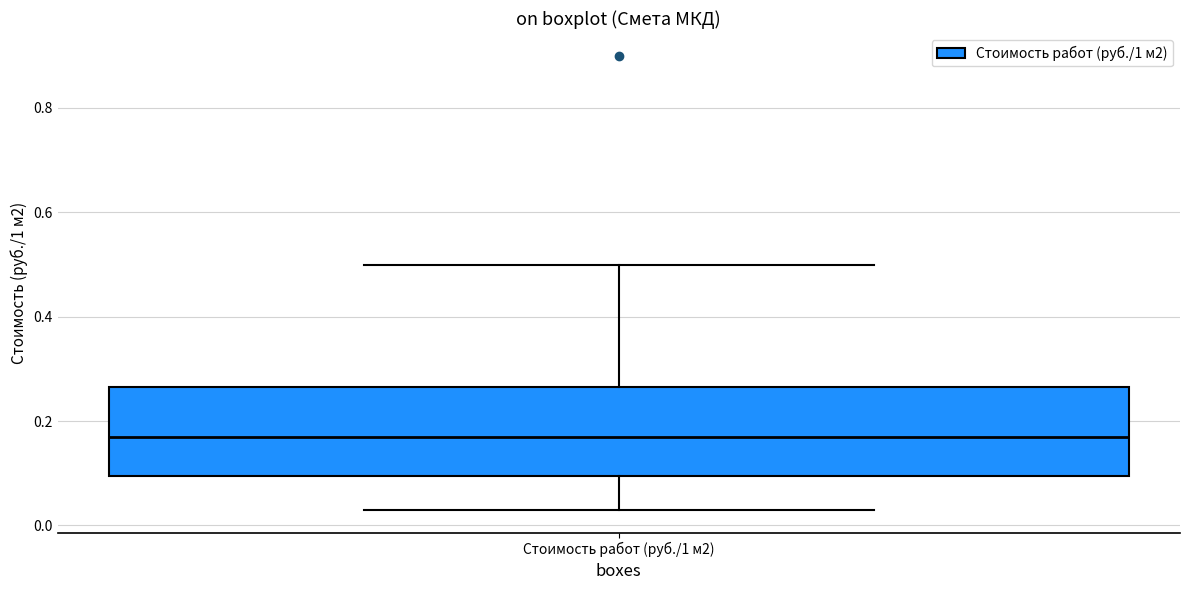

Transcribe this box plot: give where the median line is, the range the box spans, and where the two whiskers end, as read against the y-axis. The values are not printed on the chart, so give them approximately, as read against the axis.

median 0.18, box 0.10 to 0.26, whiskers 0.04 to 0.50